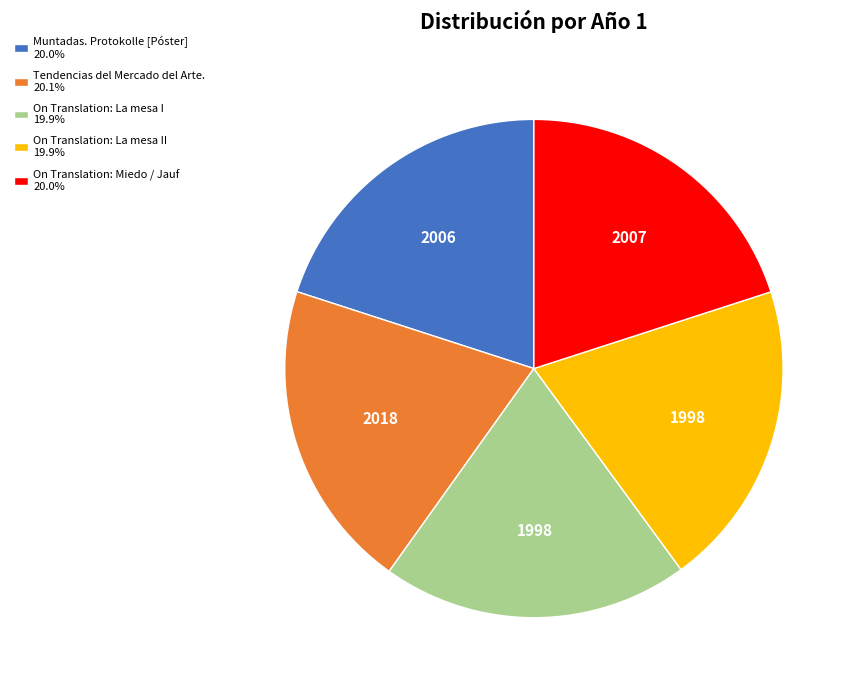

Is there a majority slice in this chart?

No